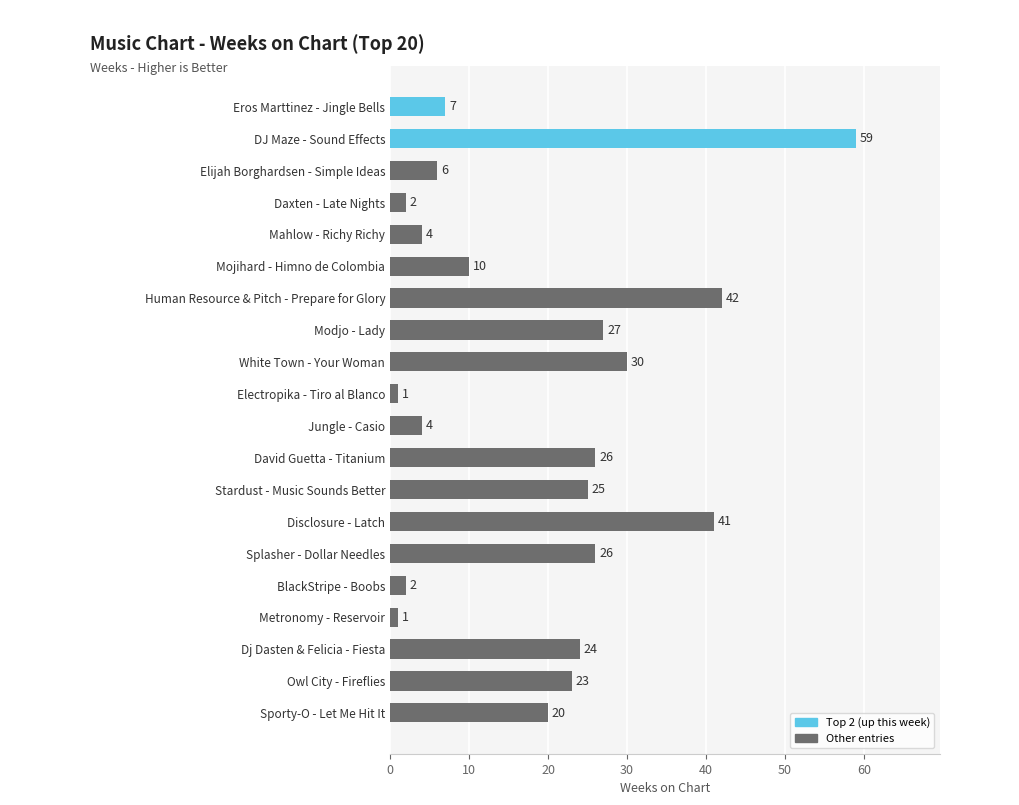

What is the sum of the values at Eros Marttinez - Jingle Bells and Sporty-O - Let Me Hit It?

27